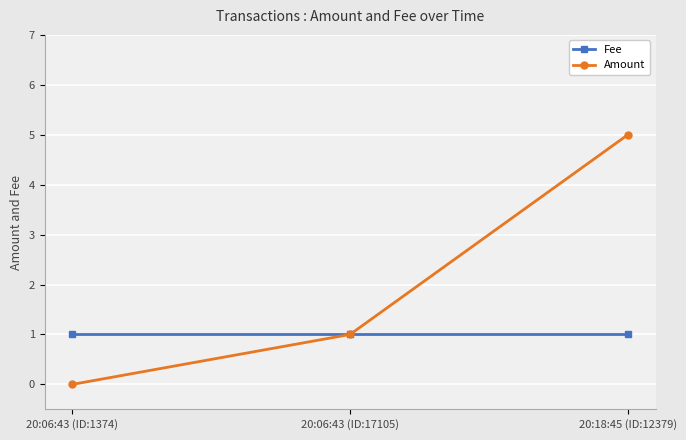

Reading left to right, list all the values displayed in this chart.

Fee: 1	1	1
Amount: 0	1	5